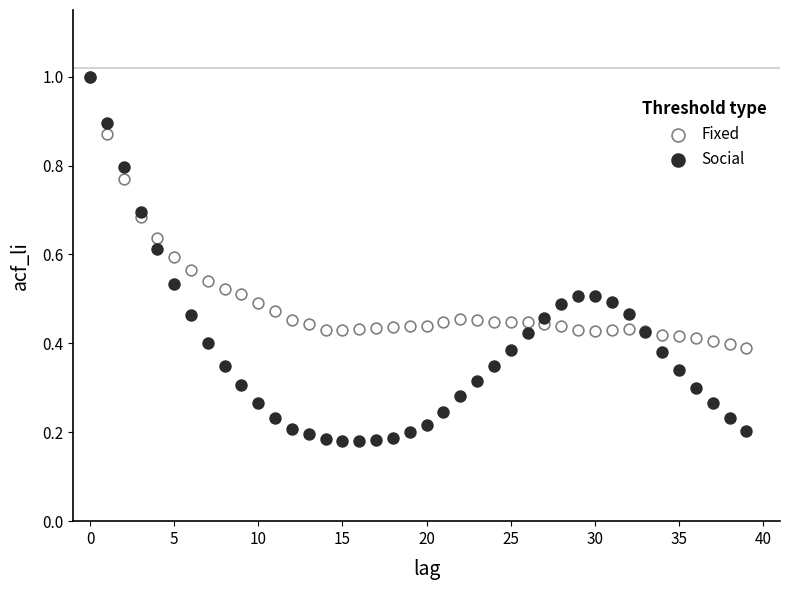

What are all the series names shown in the legend?

Fixed, Social